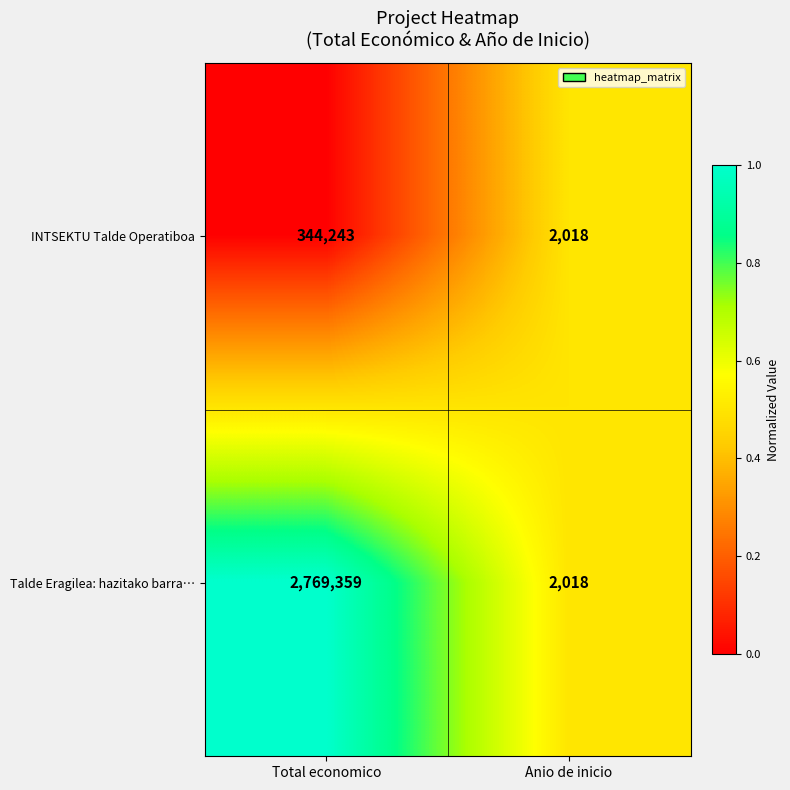

Is it true that INTSEKTU Talde Operatiboa equals 2018 at Anio de inicio?

True